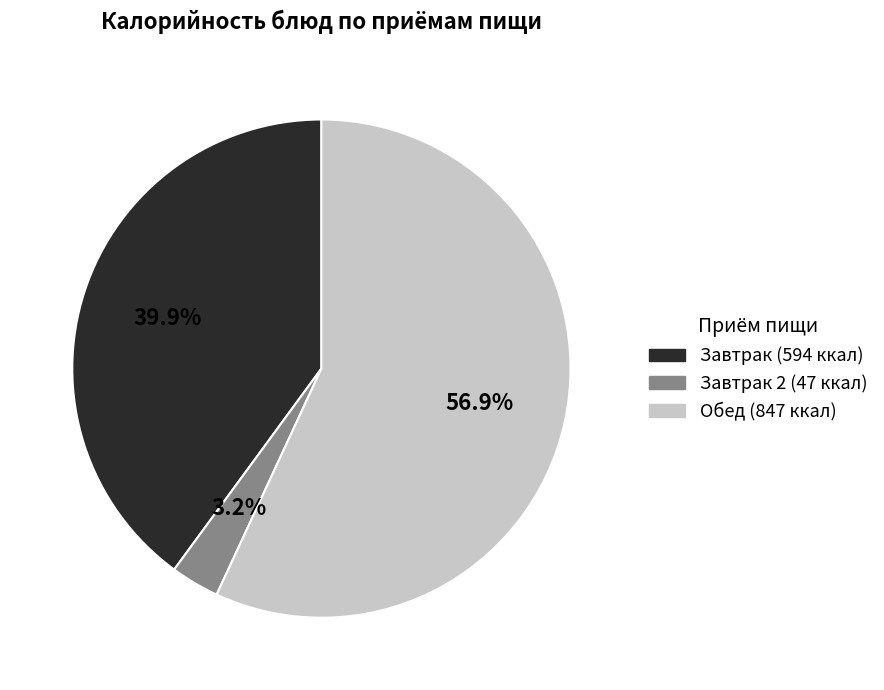

Does any single category account for the majority?

Yes